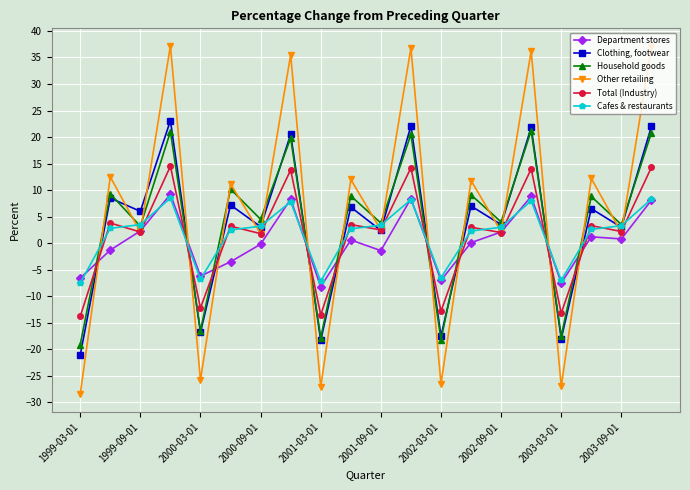

True or false: Household goods and Total (Industry) intersect in this chart.

True